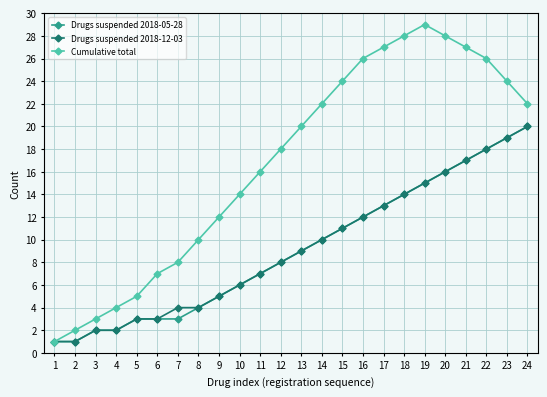

Which series has the widest spread of values?

Cumulative total